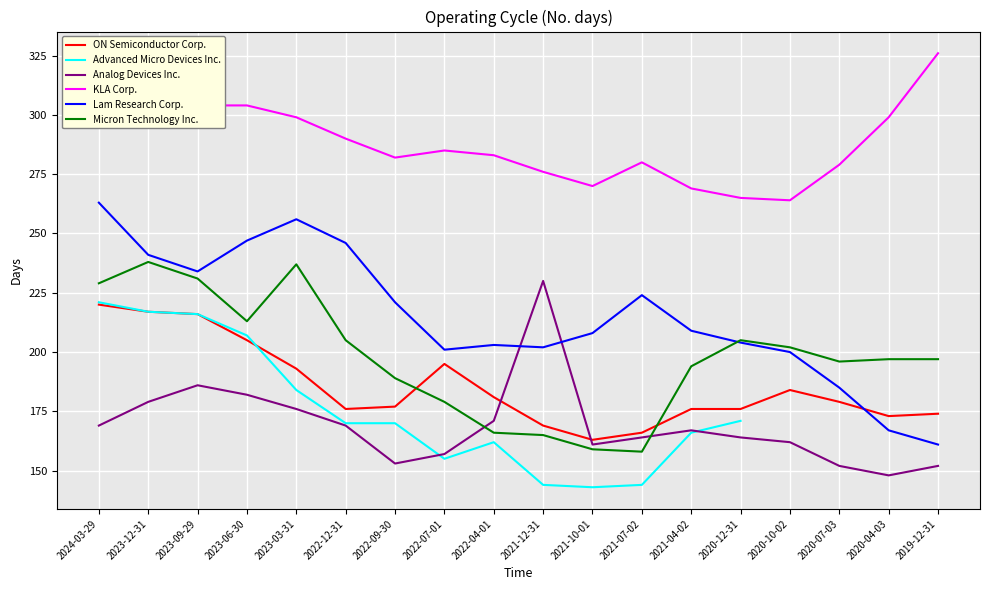

True or false: KLA Corp. and ON Semiconductor Corp. intersect in this chart.

False